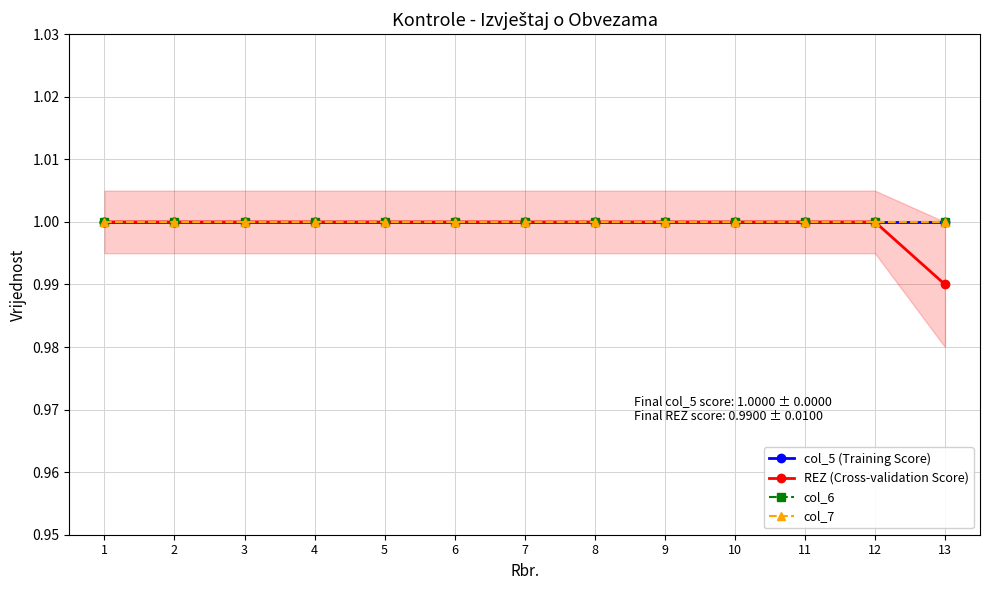

At which category is the sum across all series the highest?

1